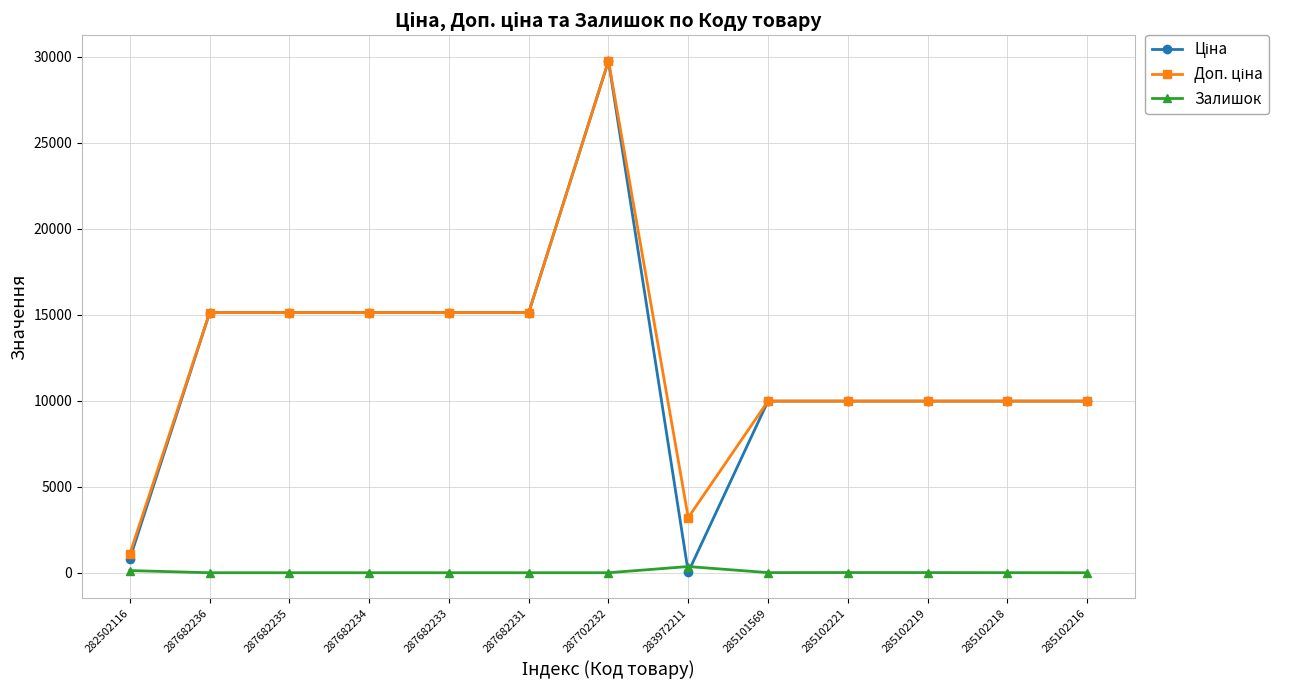

The Залишок series shows 11.0 at 285102221. True or false?

True